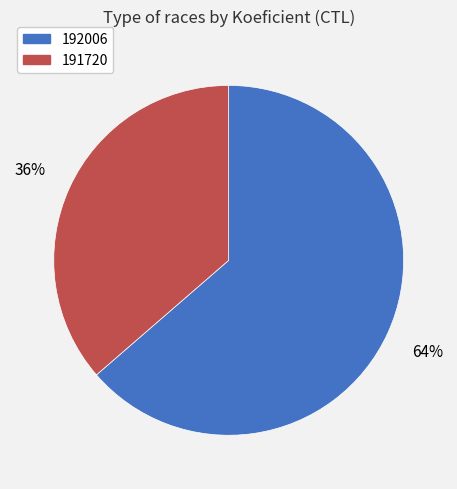

To the nearest percent, what portion does 192006 represent?

64%